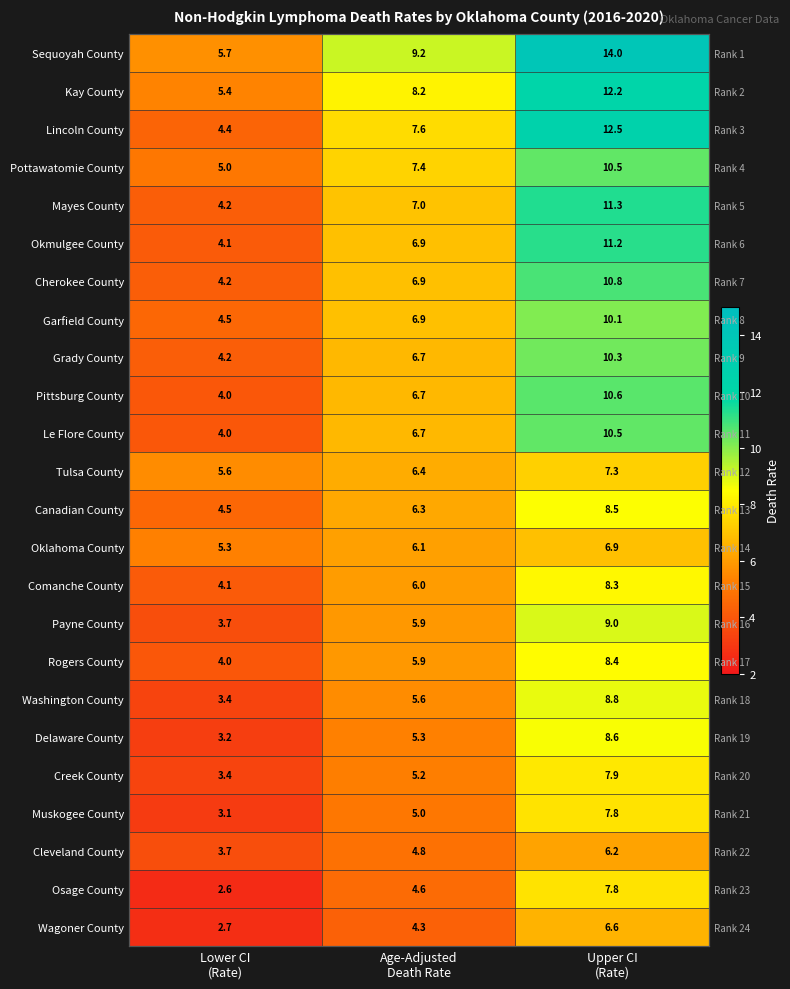

At which label does Cherokee County reach its peak?

Upper CI (Rate)